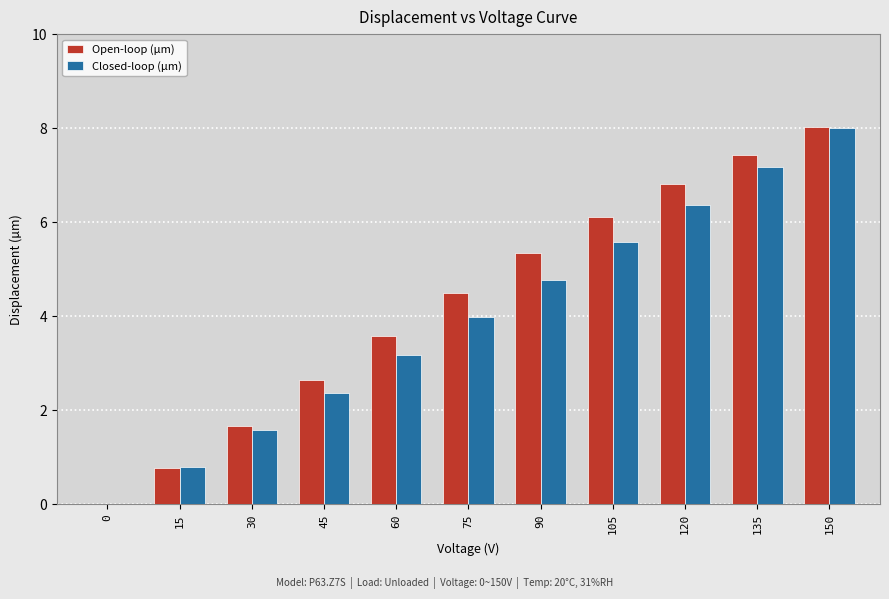

Which series changed the most between 75 and 120?

Closed-loop (µm)